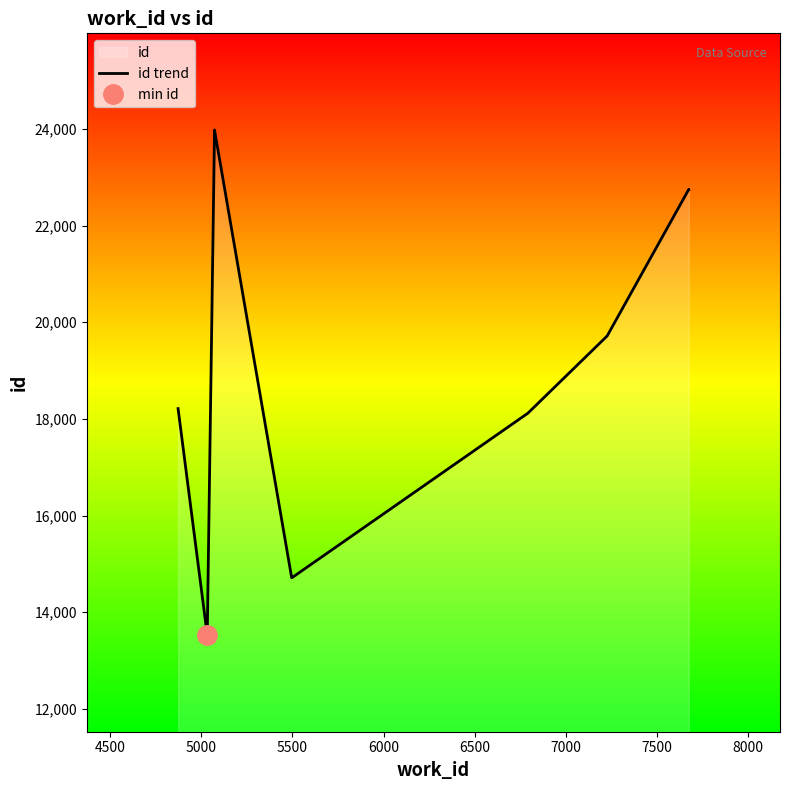

How many distinct data groups are displayed?

1